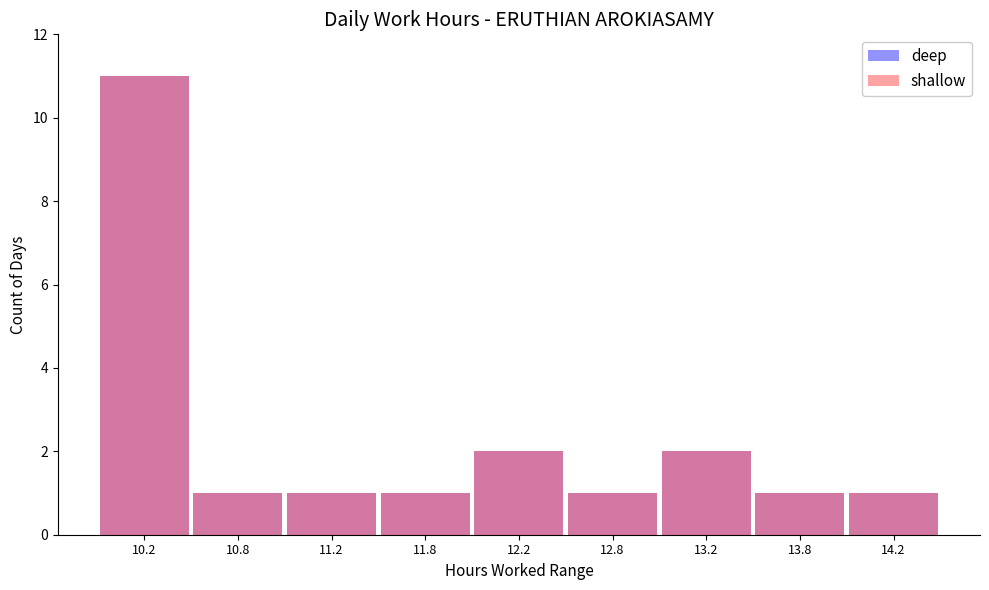

Which series has the widest spread of values?

deep